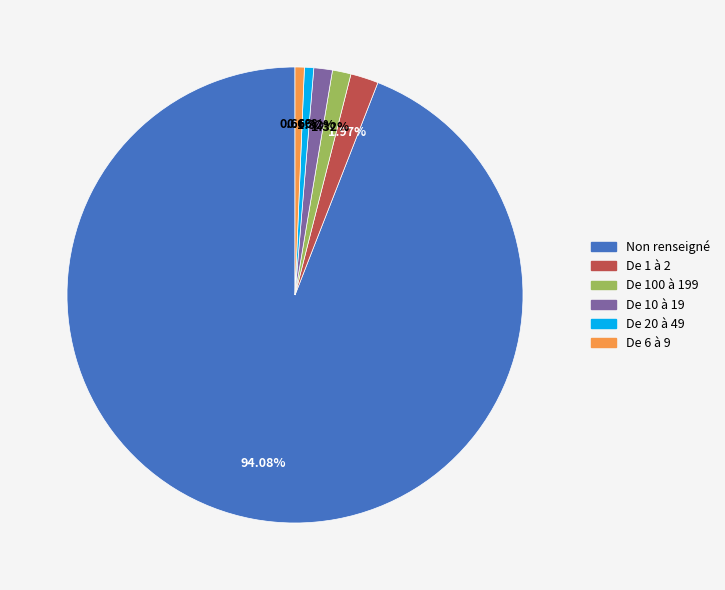

What is the ratio of the value at De 100 à 199 to the value at De 10 à 19?

1.0